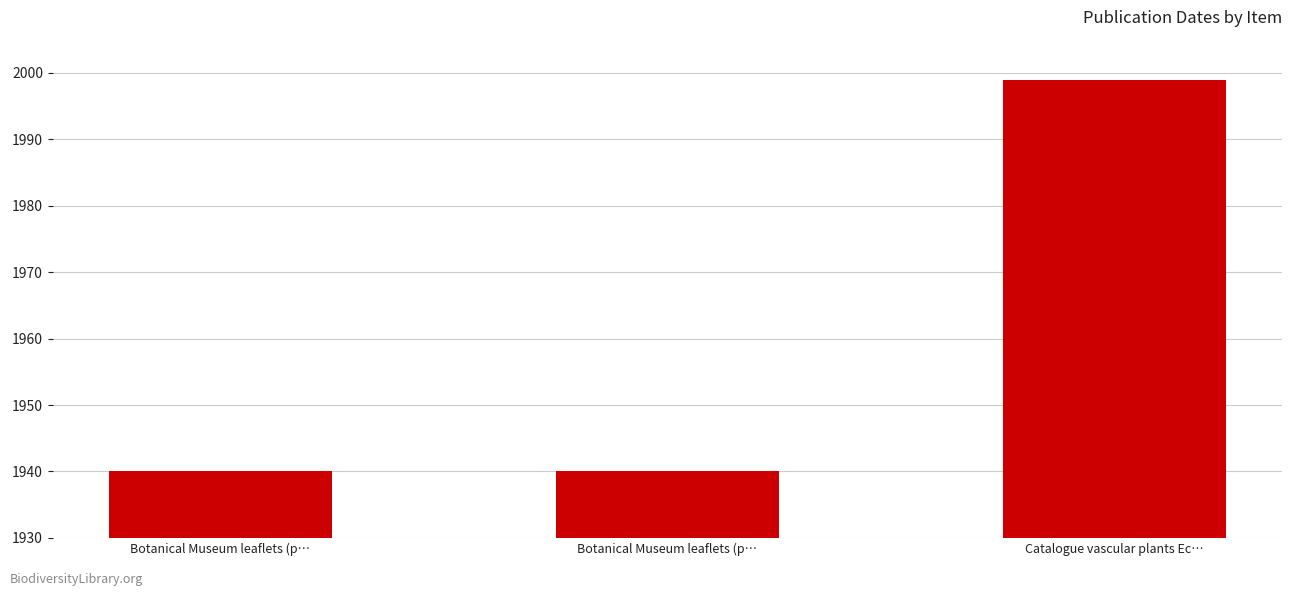

How many bars are there in total?

3